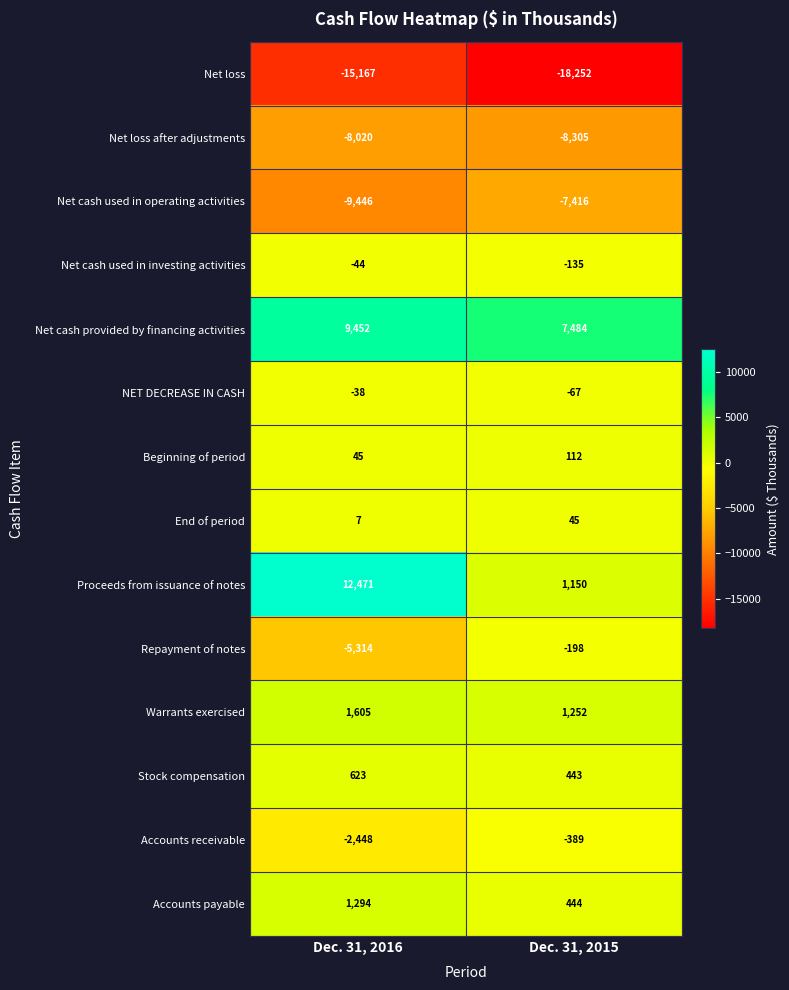

What is the total value across all series at Dec. 31, 2015?

-23832